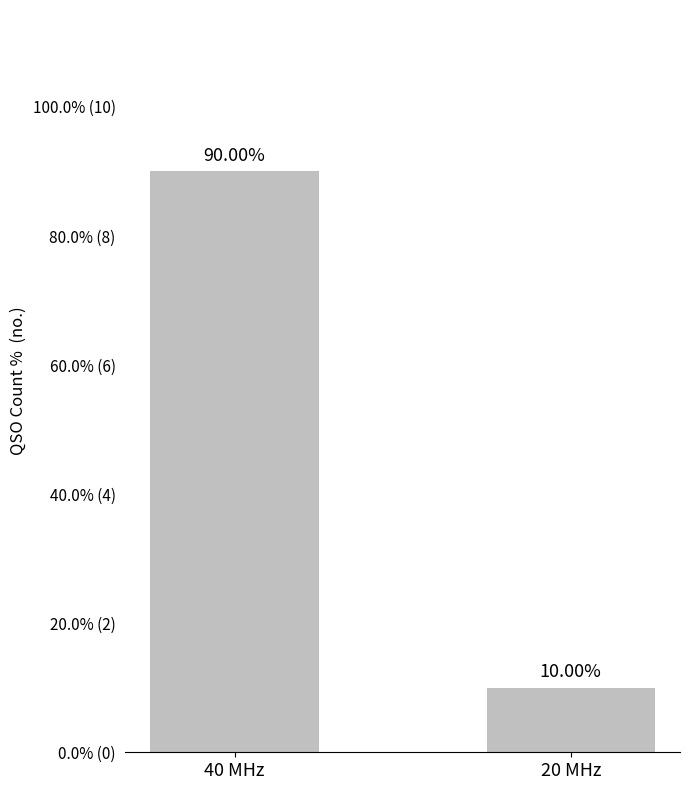

What is the value of the 2nd bar from the left?

10